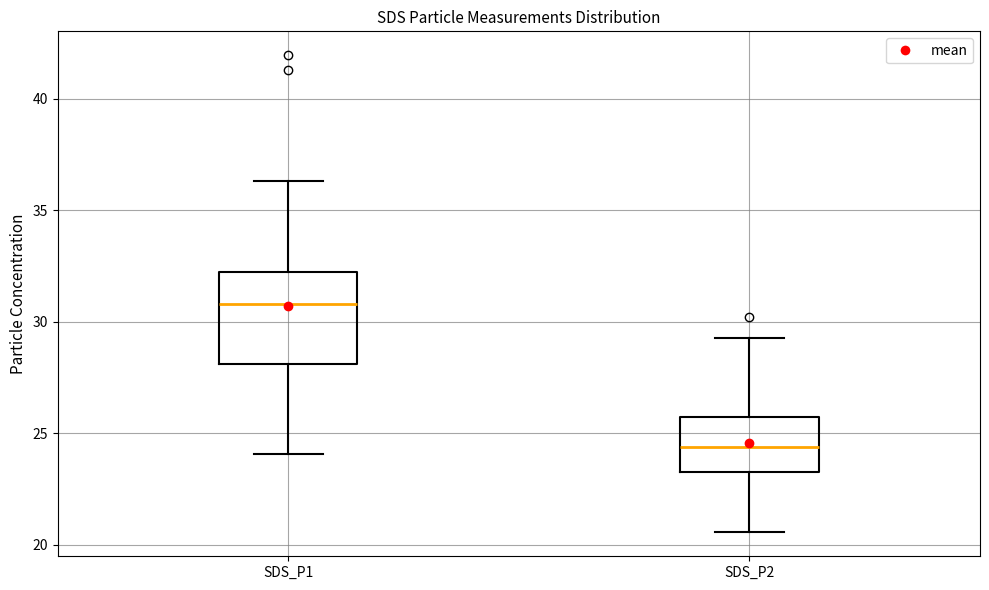

Where is the upper edge of the box for SDS_P1 on the y-axis? The values are not printed on the chart, so give them approximately, as read against the axis.

32.0